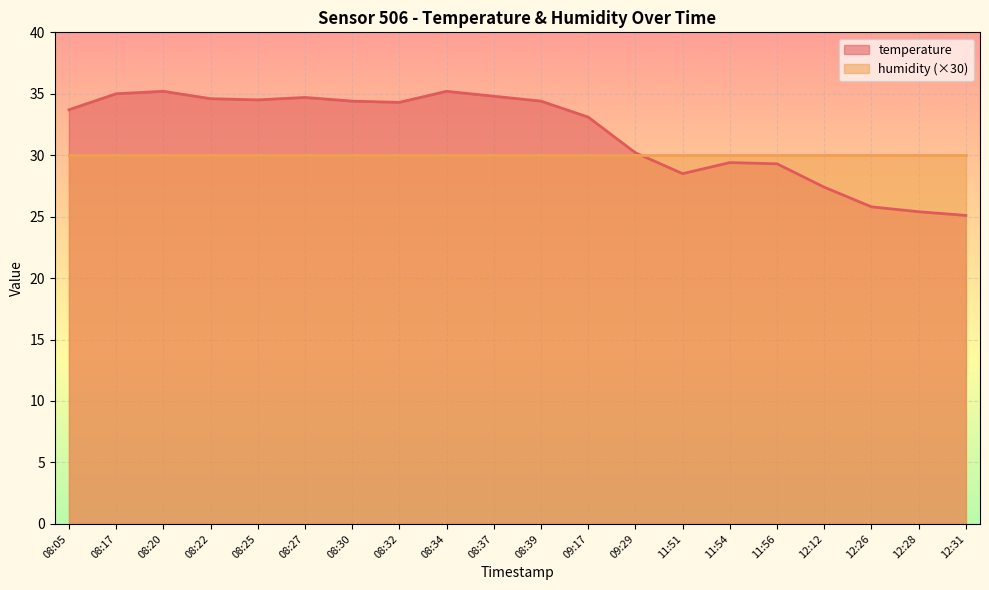

Rank the categories by value from lowest to highest.

12:31, 12:28, 12:26, 12:12, 11:51, 11:56, 11:54, 09:29, 09:17, 08:05, 08:32, 08:30, 08:39, 08:25, 08:22, 08:27, 08:37, 08:17, 08:20, 08:34